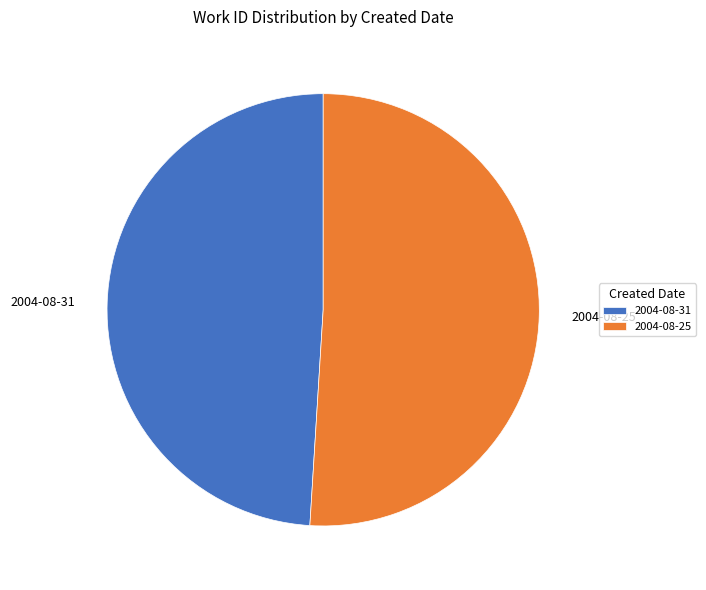

Rank the categories by value from lowest to highest.

2004-08-31, 2004-08-25